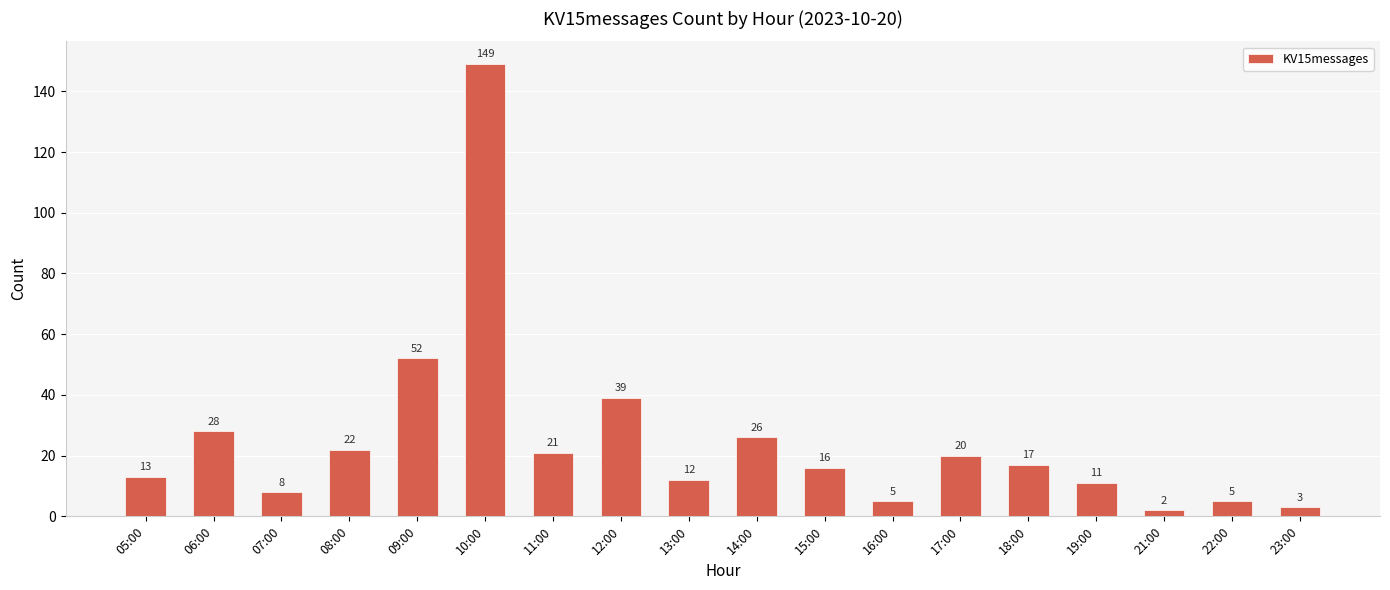

Reading right to left, extract all data points from this chart.

3	5	2	11	17	20	5	16	26	12	39	21	149	52	22	8	28	13